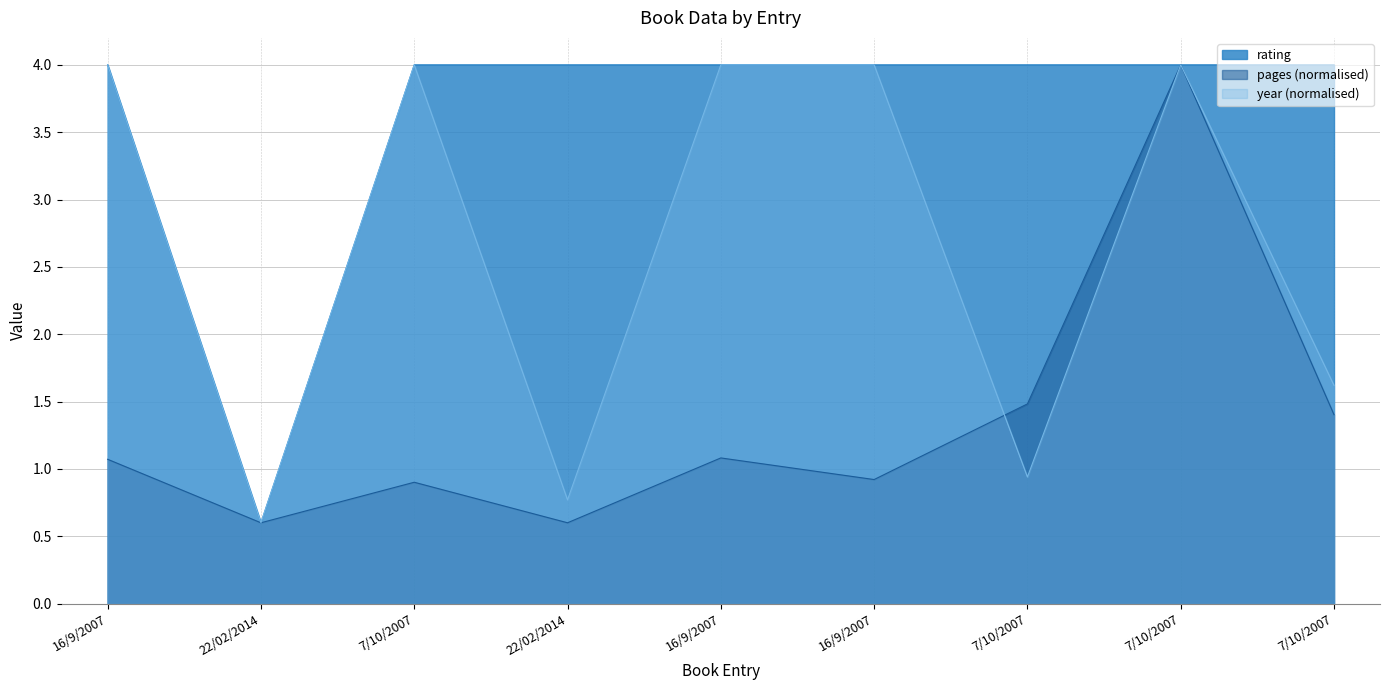

What value does the pages series have at 16/9/2007?

0.9